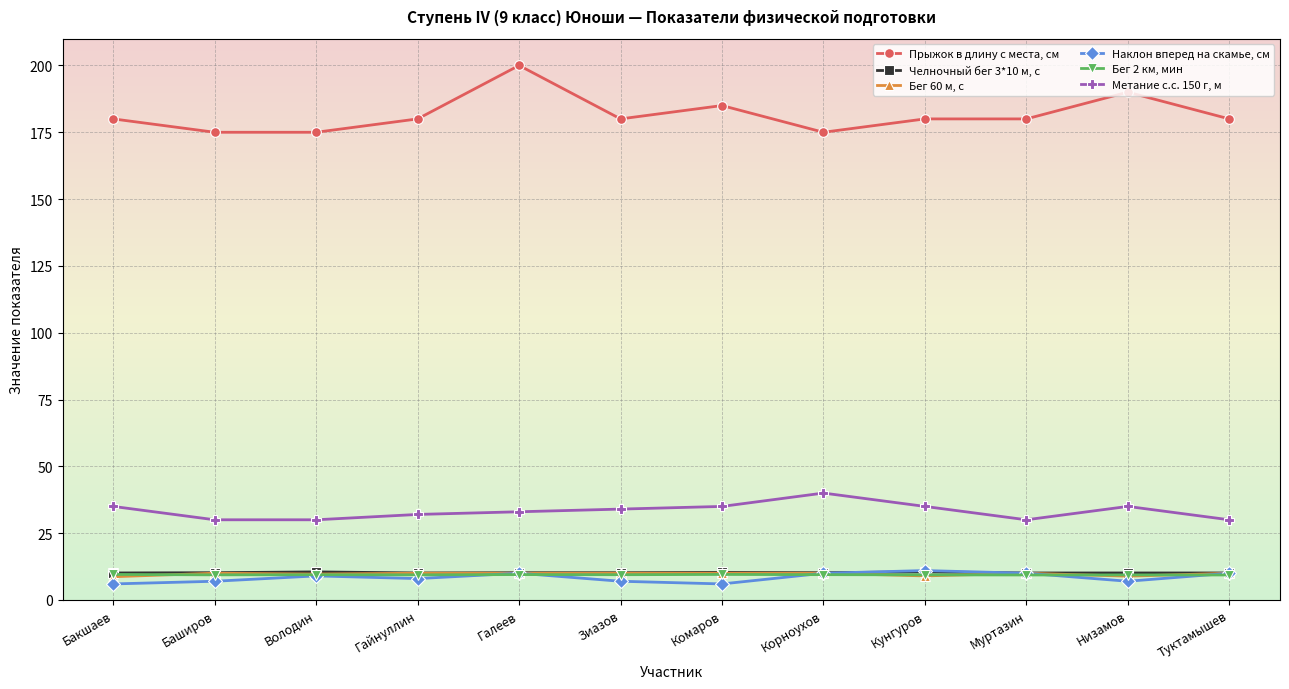

What is the label of the 1st point from the right?

Туктамышев